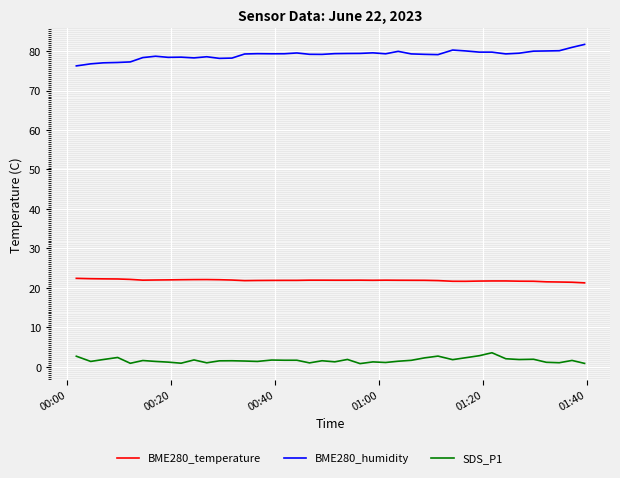

True or false: BME280_humidity and BME280_temperature cross at least once.

False